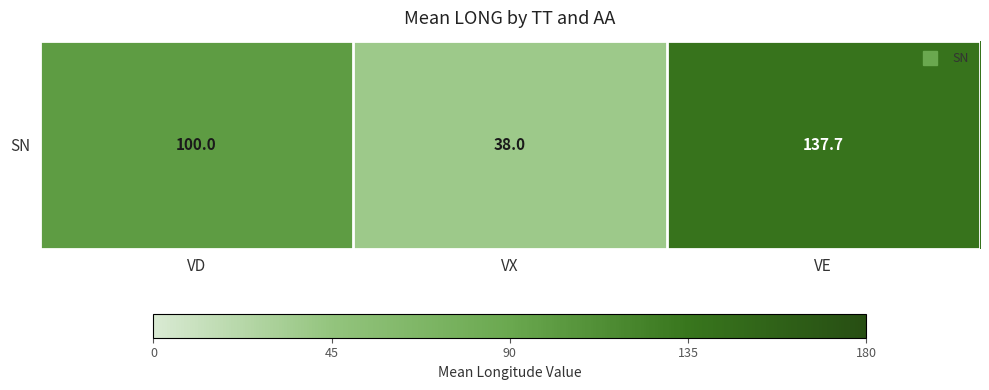

The value at VD is 173.0. True or false?

False